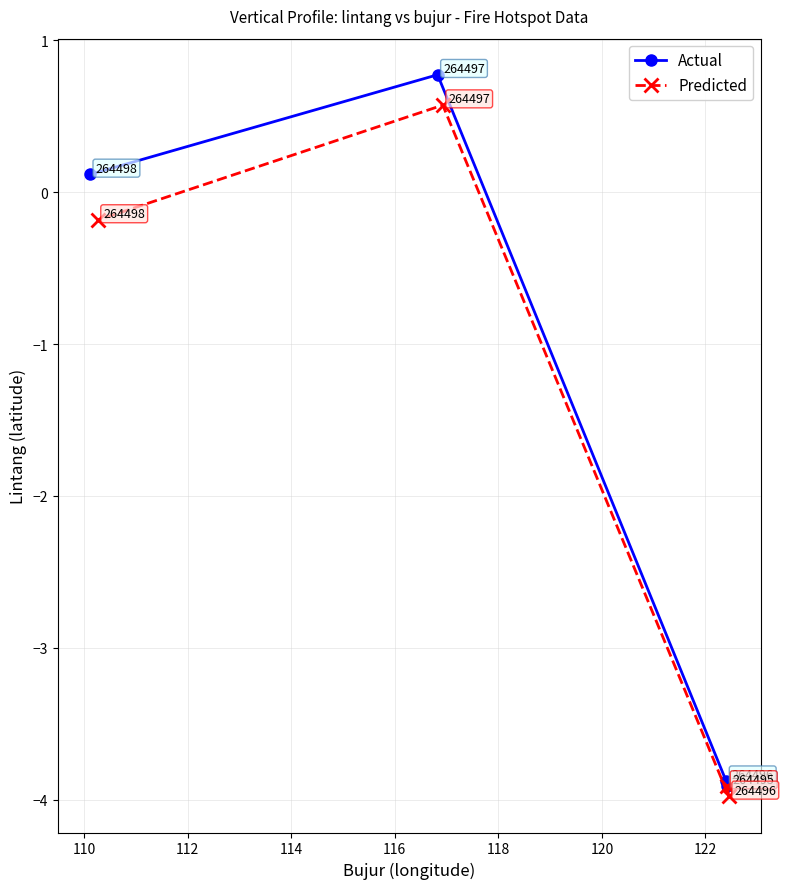

True or false: Actual and Predicted intersect in this chart.

False